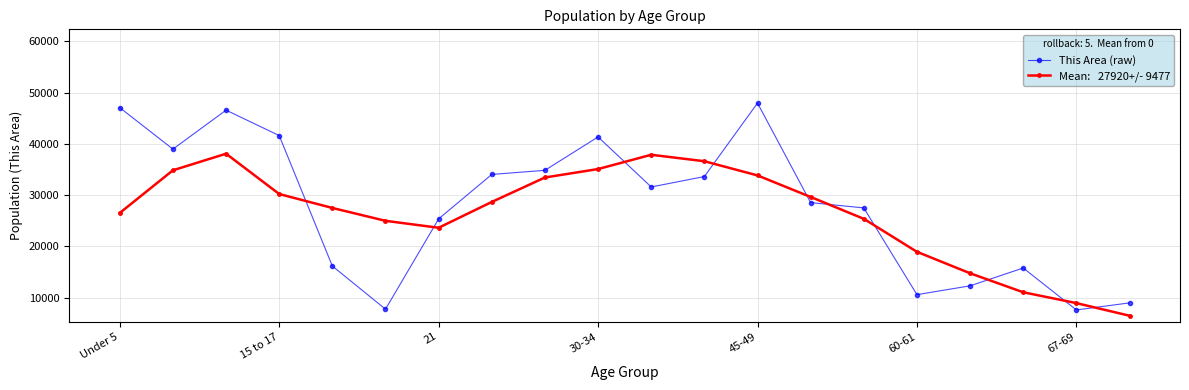

What is the minimum value shown in the chart?

6474.7